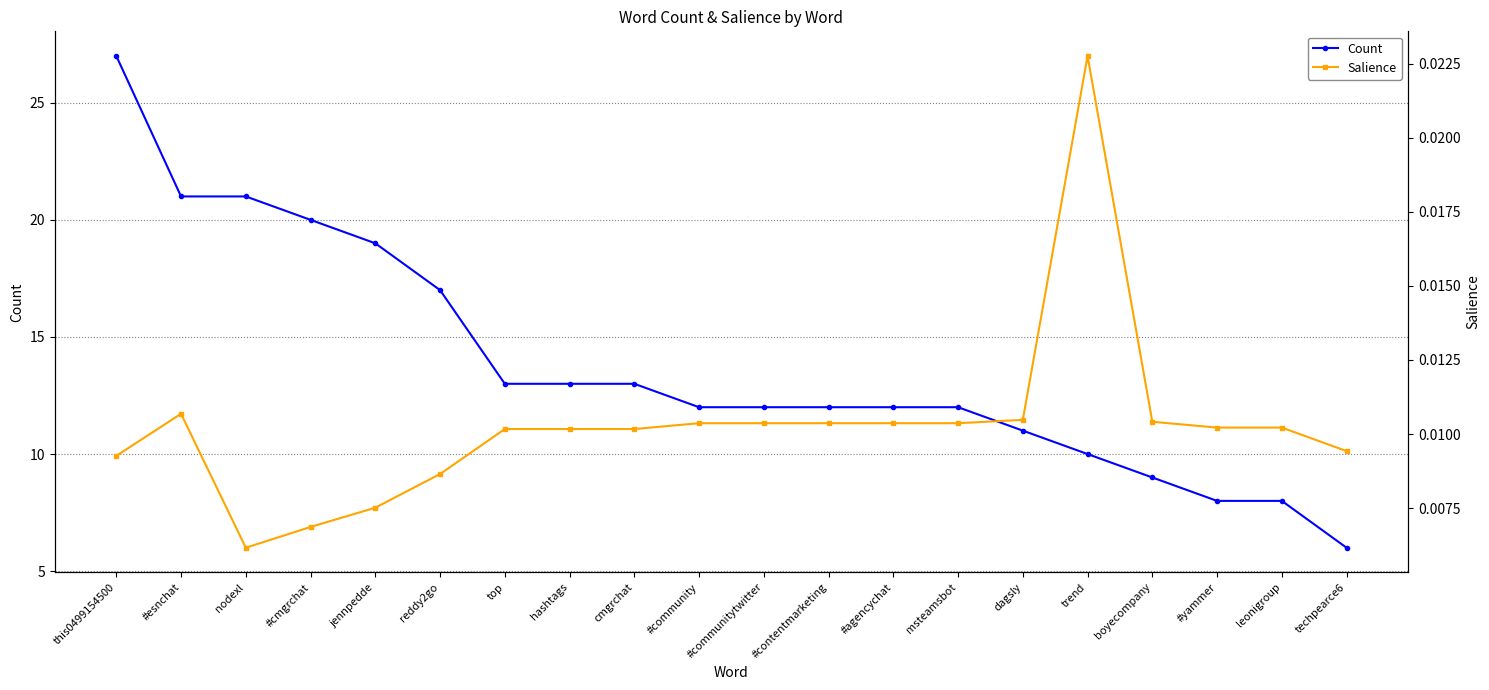

Where does the Count series first go above 12?

this0499154500